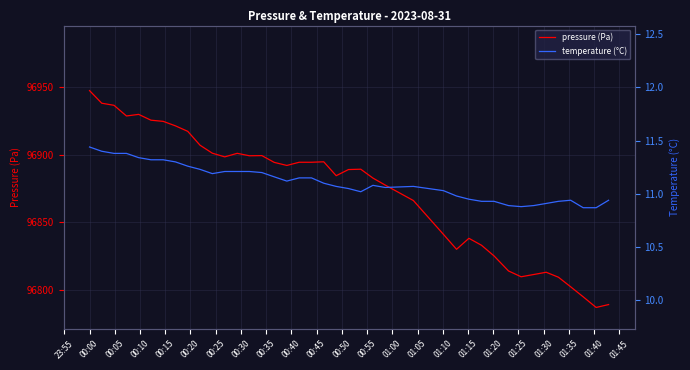

What is the lowest value of the pressure (Pa) series?

96786.8